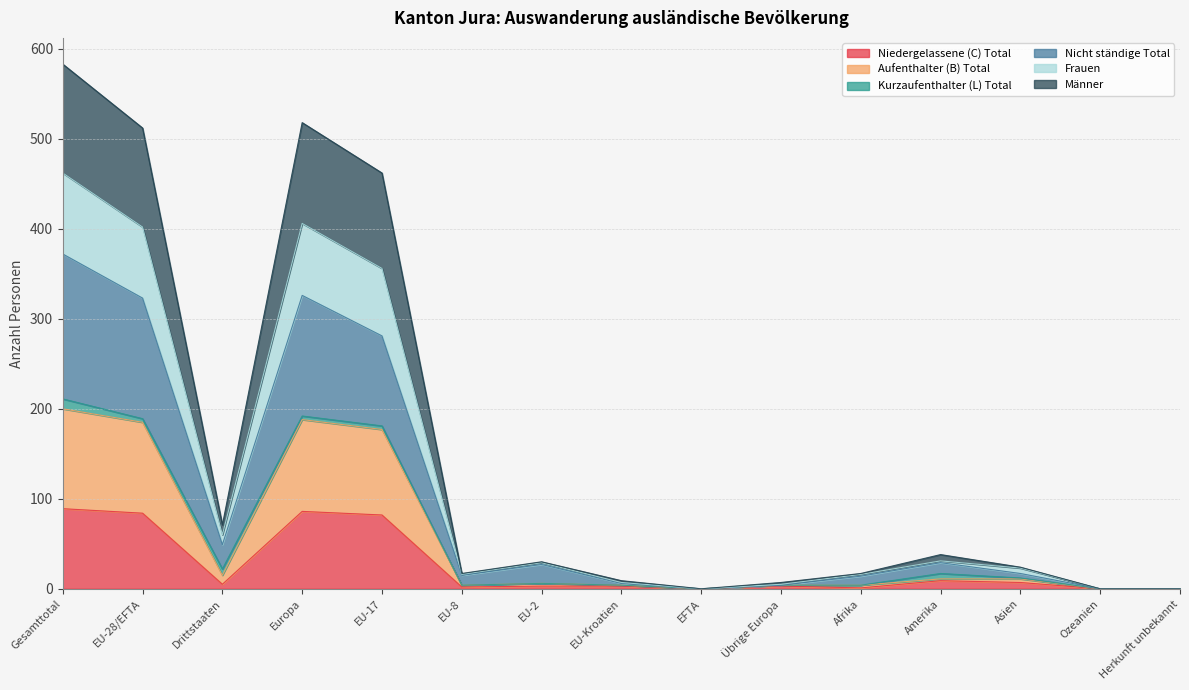

Does the chart display data point markers on the line(s)?

No